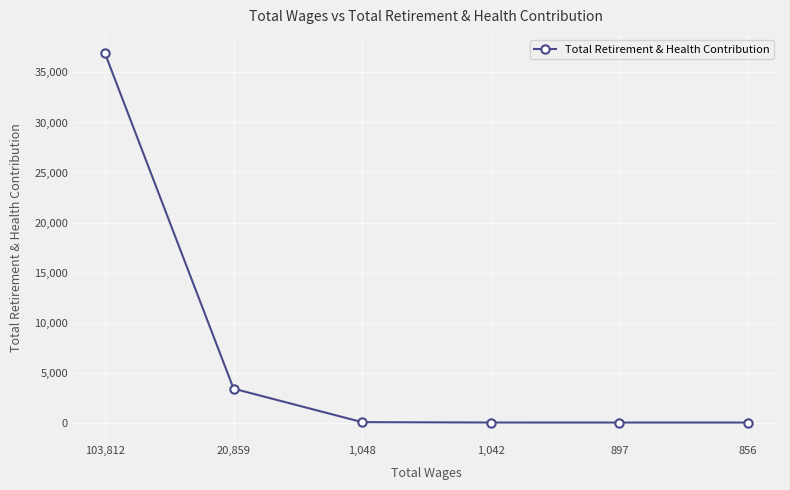

What is the value of the 1st point from the left?

36908